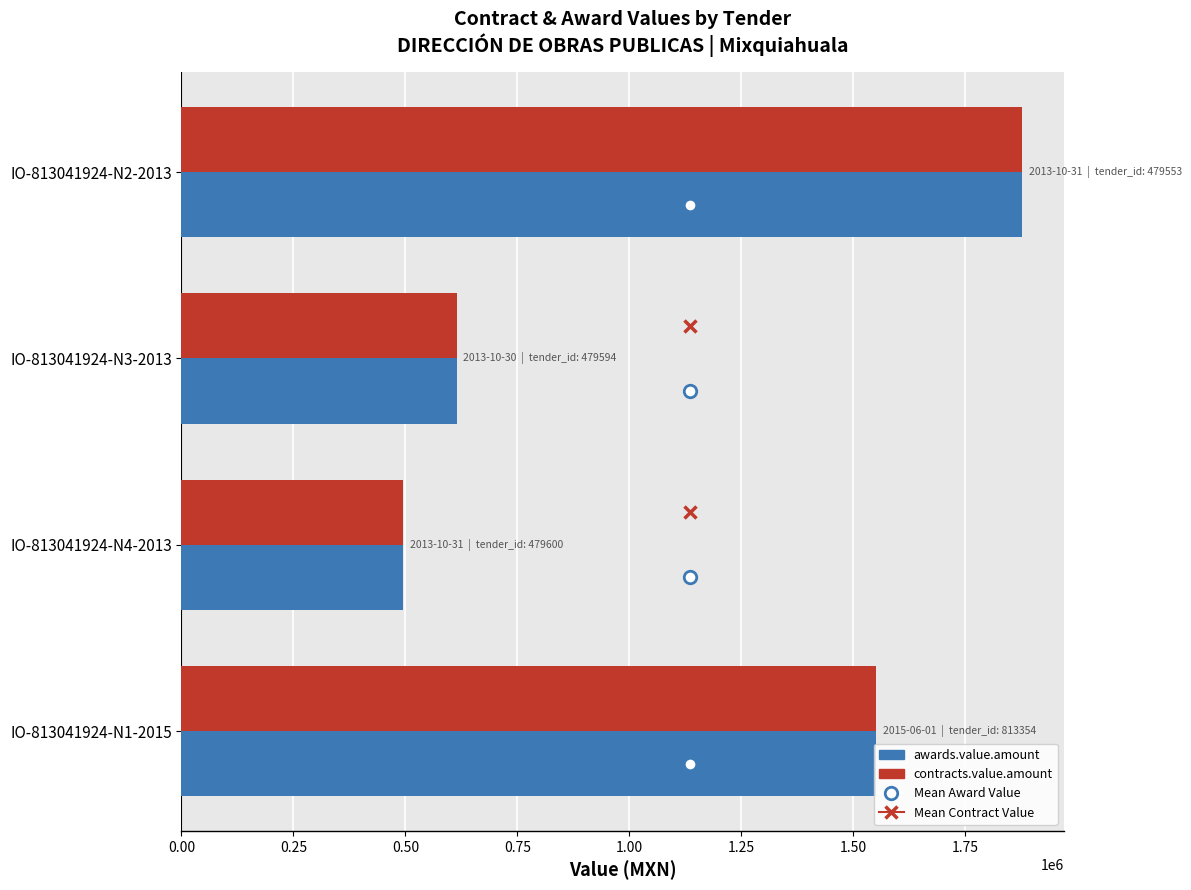

The value of contracts.value.amount at IO-813041924-N1-2015 is 1549959.5. True or false?

True